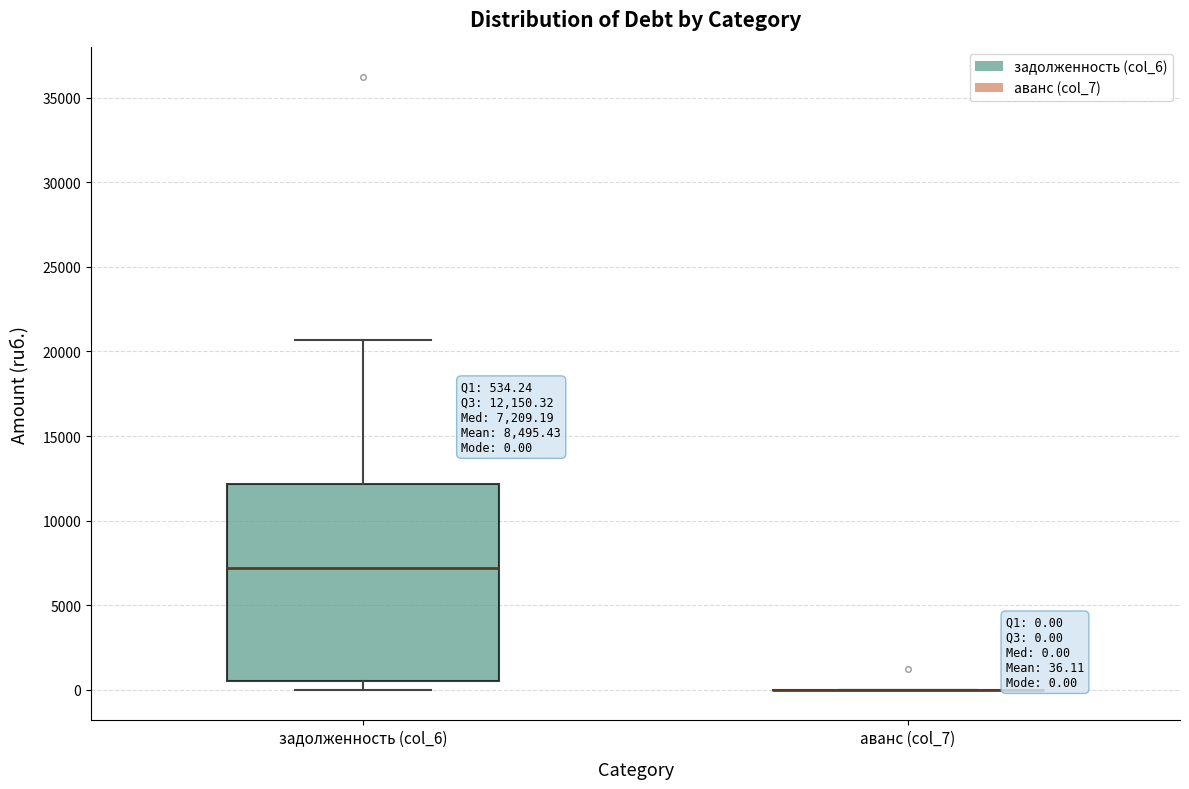

Comparing the boxes themselves (not the whiskers), which one is the tallest?

задолженность (col_6)